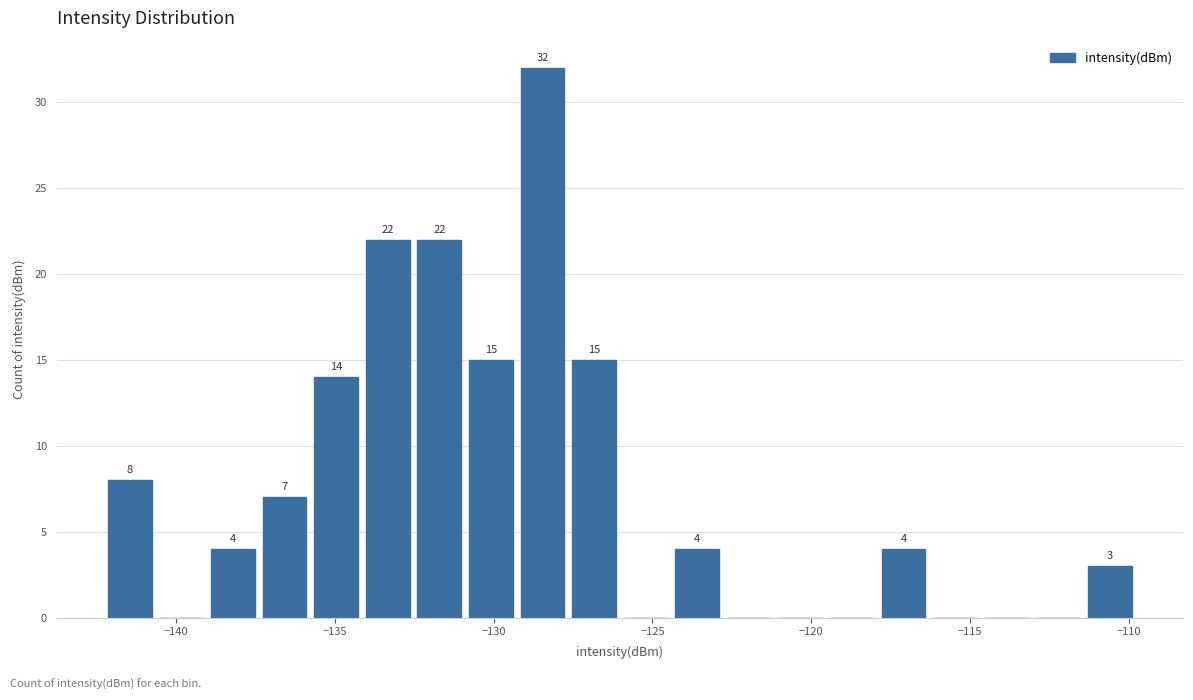

Read against the x-axis, roughly where is the centre of the tallest bar?

-128.5